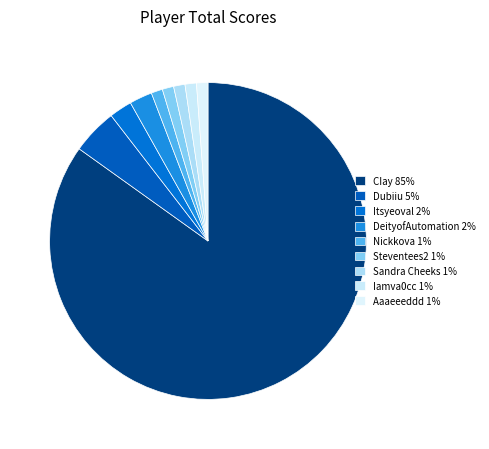

Is there any slice that represents more than half of the pie?

Yes